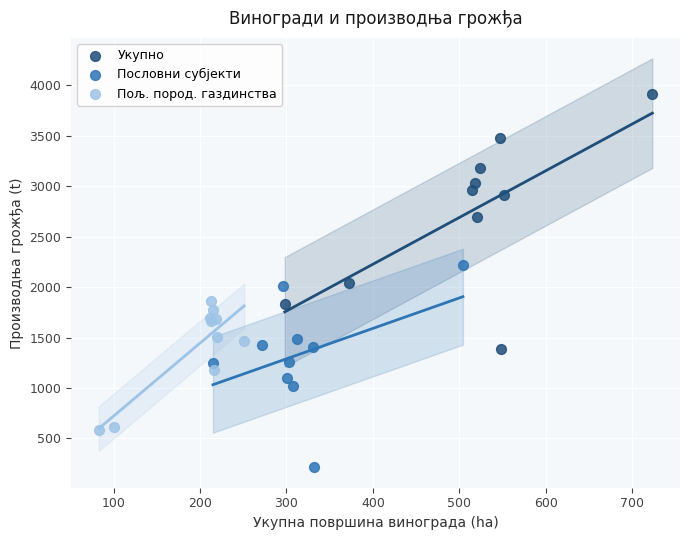

Which series contains the lowest Y value?

Пословни субјекти